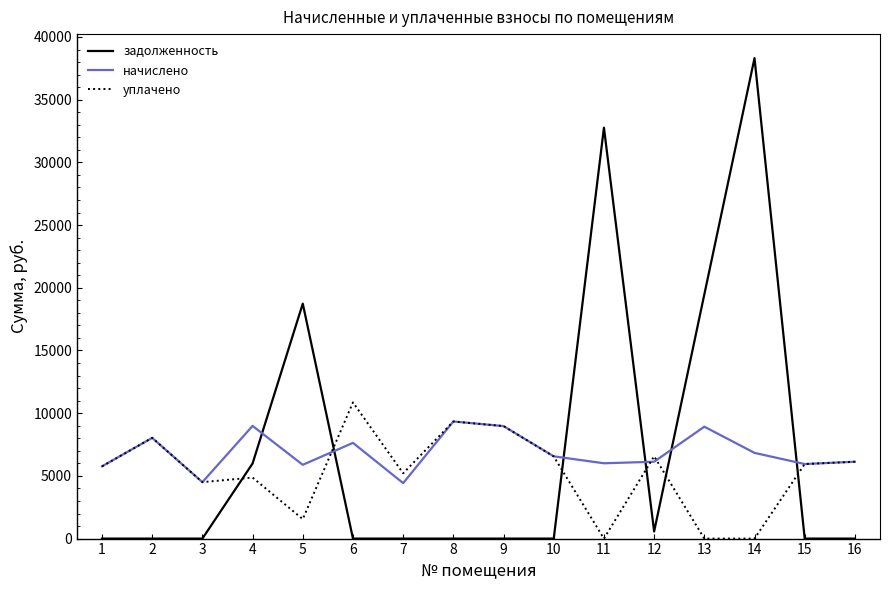

Which series ends up on top after the final intersection of задолженность and начислено?

начислено